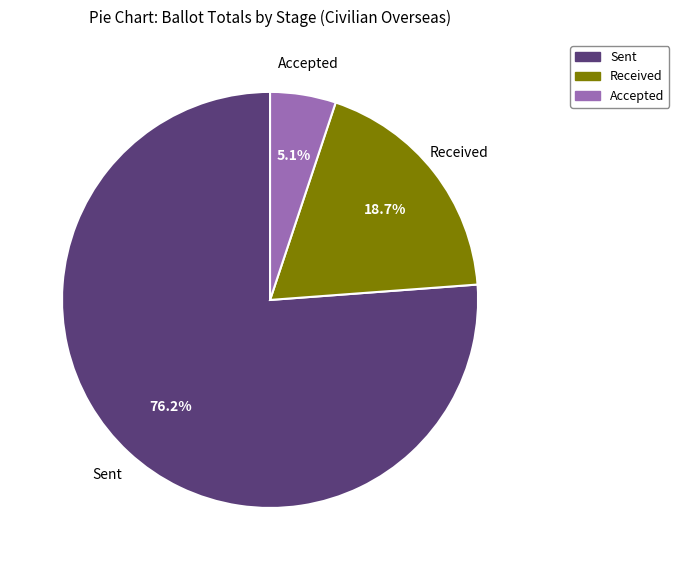

Combined, what portion of the pie is Accepted and Sent?

81.3%